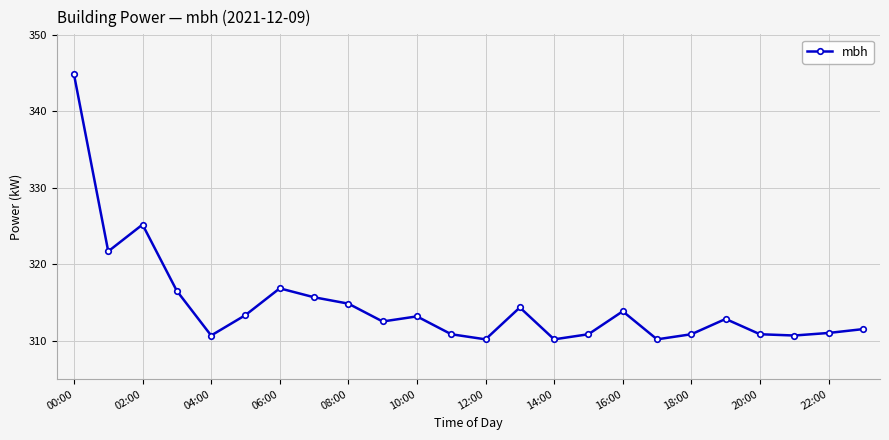

What is the smallest value displayed?

310.2